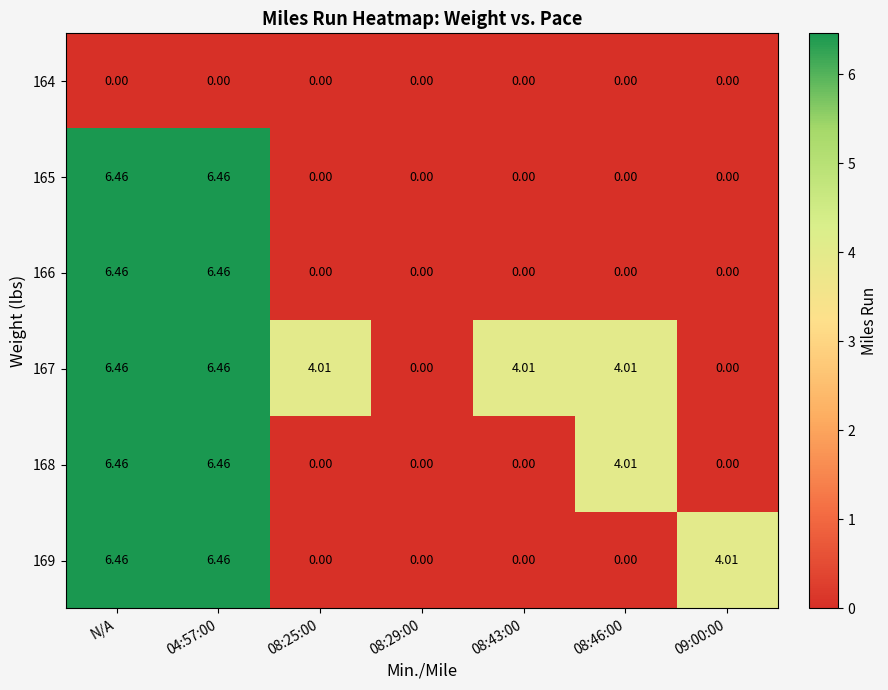

Is the value of 165 at N/A greater than the value of 168 at 08:46:00?

Yes